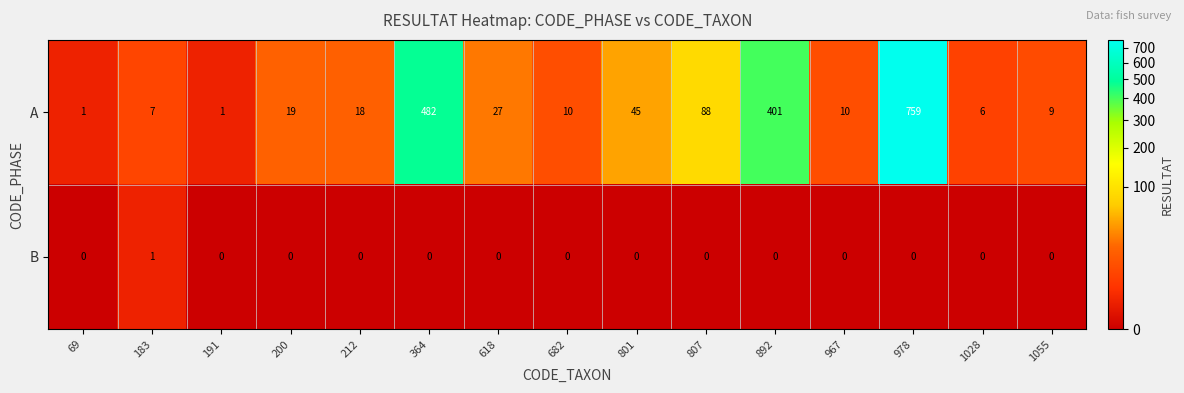

Which series has the widest spread of values?

A